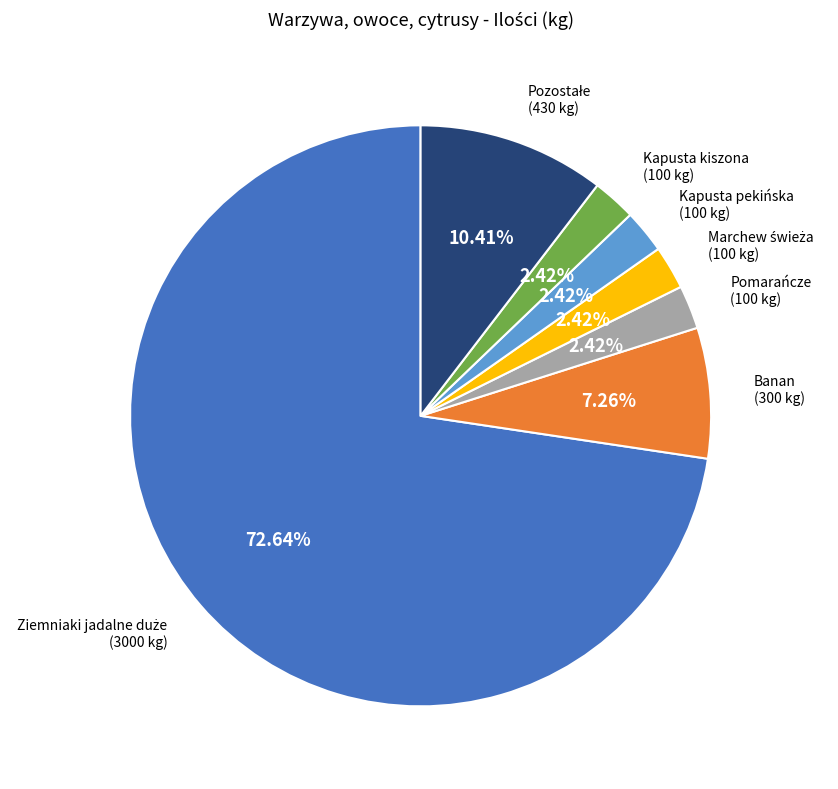

Is there a majority slice in this chart?

Yes